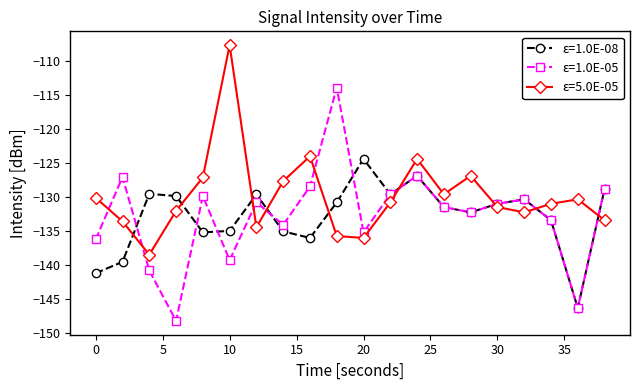

What is the lowest value of the ε=1.0E-08 series?

-146.3